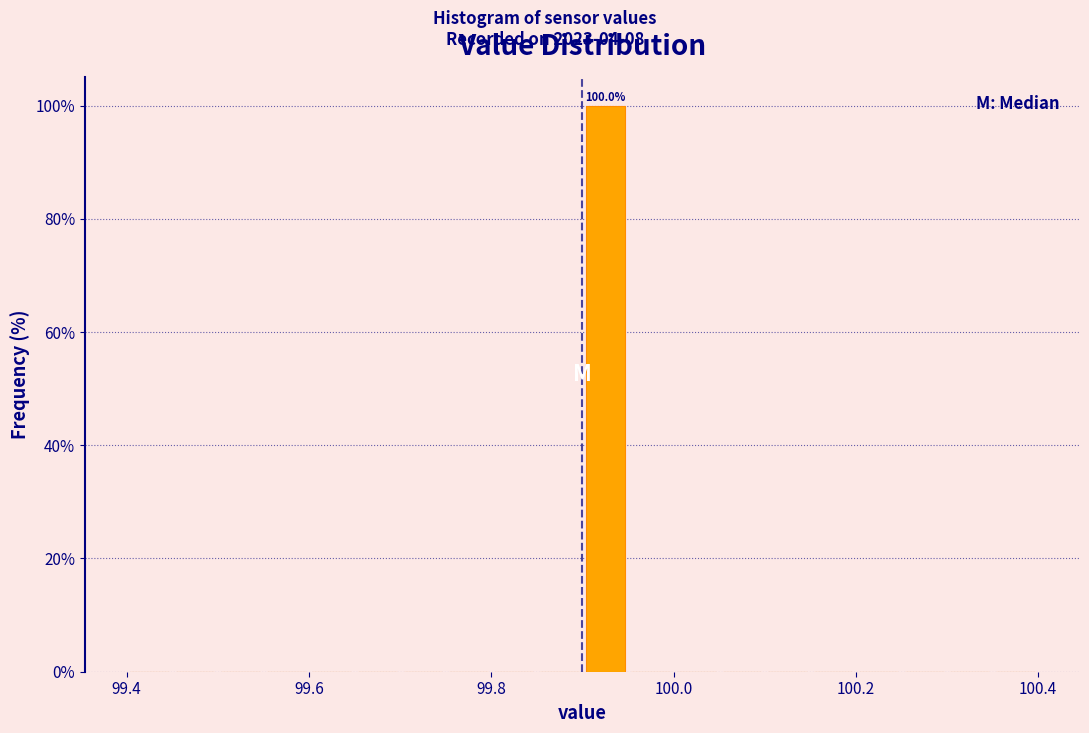

Around what value on the x-axis is the tallest bar? Give the approximate position of its centre, as read against the axis.

99.92